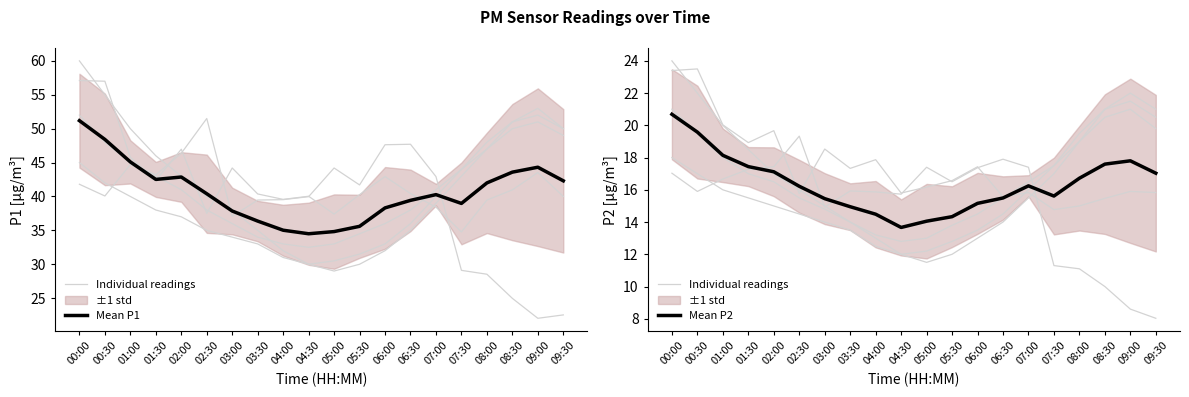

How many series are shown in this chart?

3